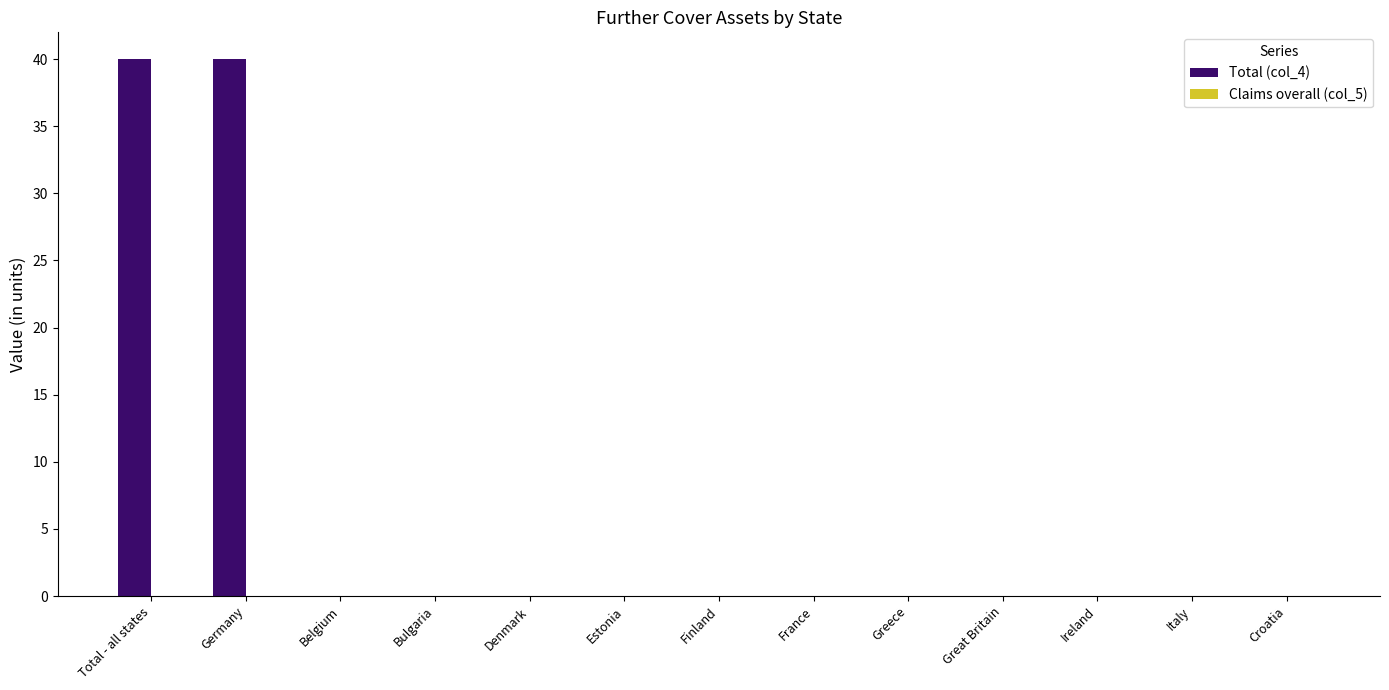

The value at Finland is 0. True or false?

True